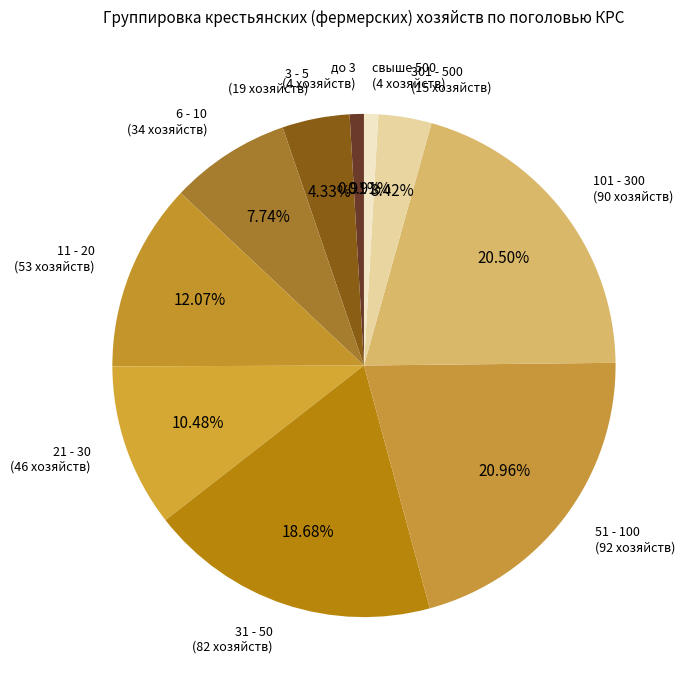

Between 6 - 10 and 3 - 5, which is larger?

6 - 10